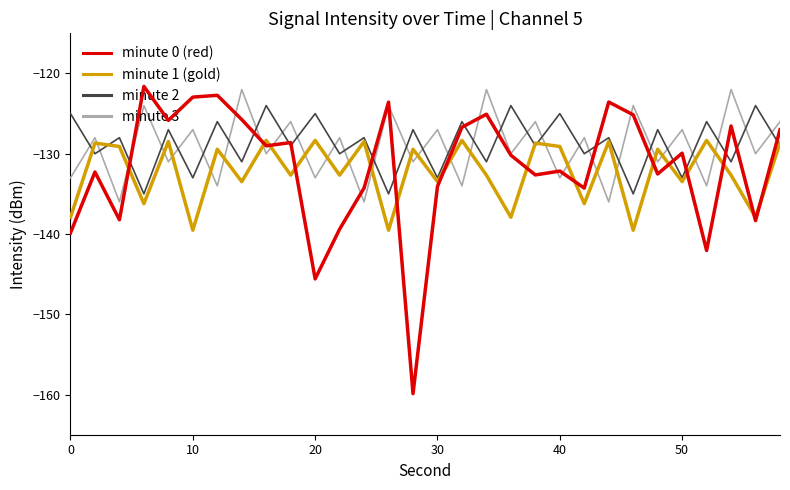

What is the greatest value displayed?

-121.6